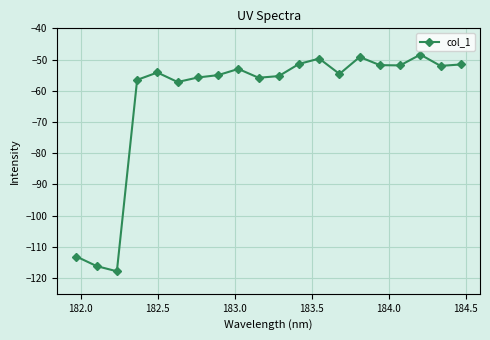

What is the average value?

-62.5